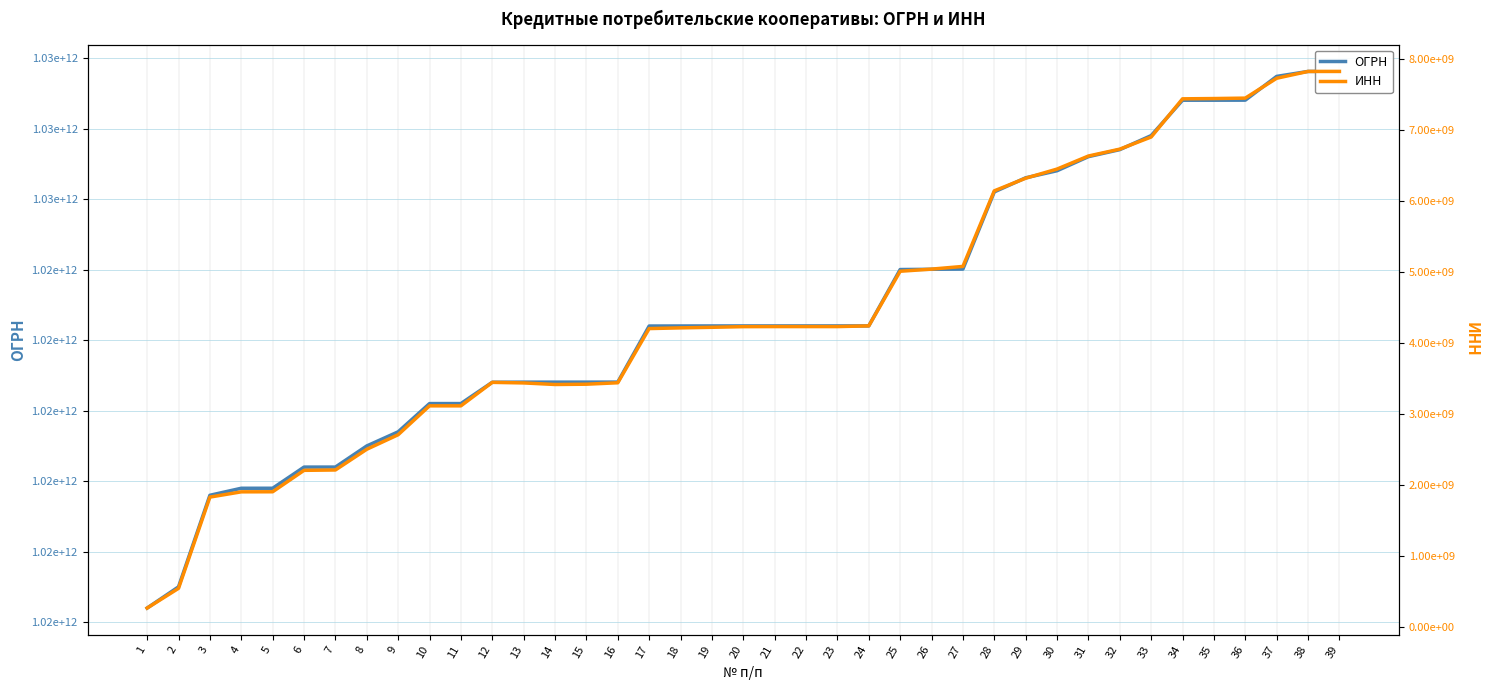

True or false: ИНН has more than 2 points higher than both neighbors.

True